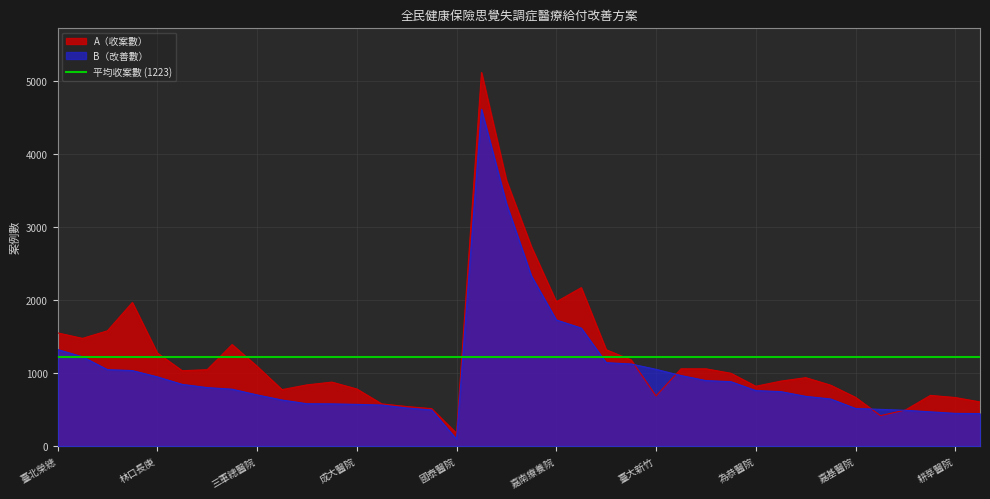

True or false: A has a value of 900 at 新光醫院.

False